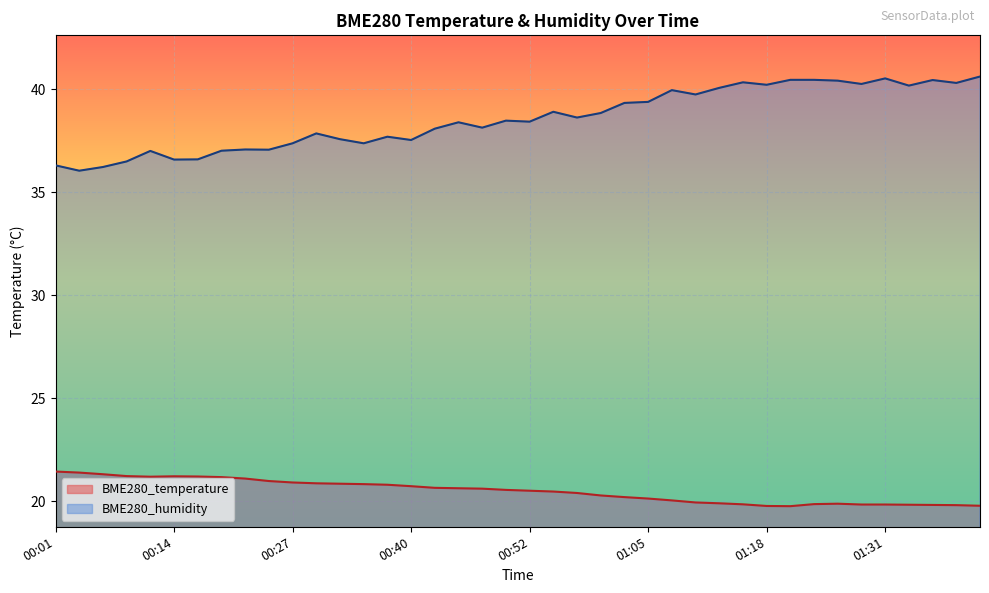

Which has a higher value, 01:23 or 00:57?

00:57